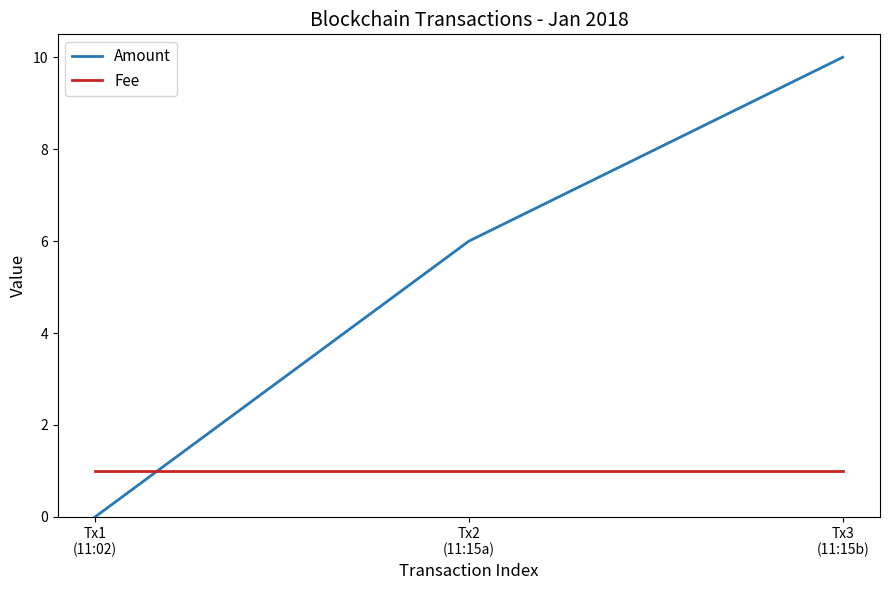

Reading left to right, what are all the values shown in this chart?

Amount: 0	6	10
Fee: 1	1	1